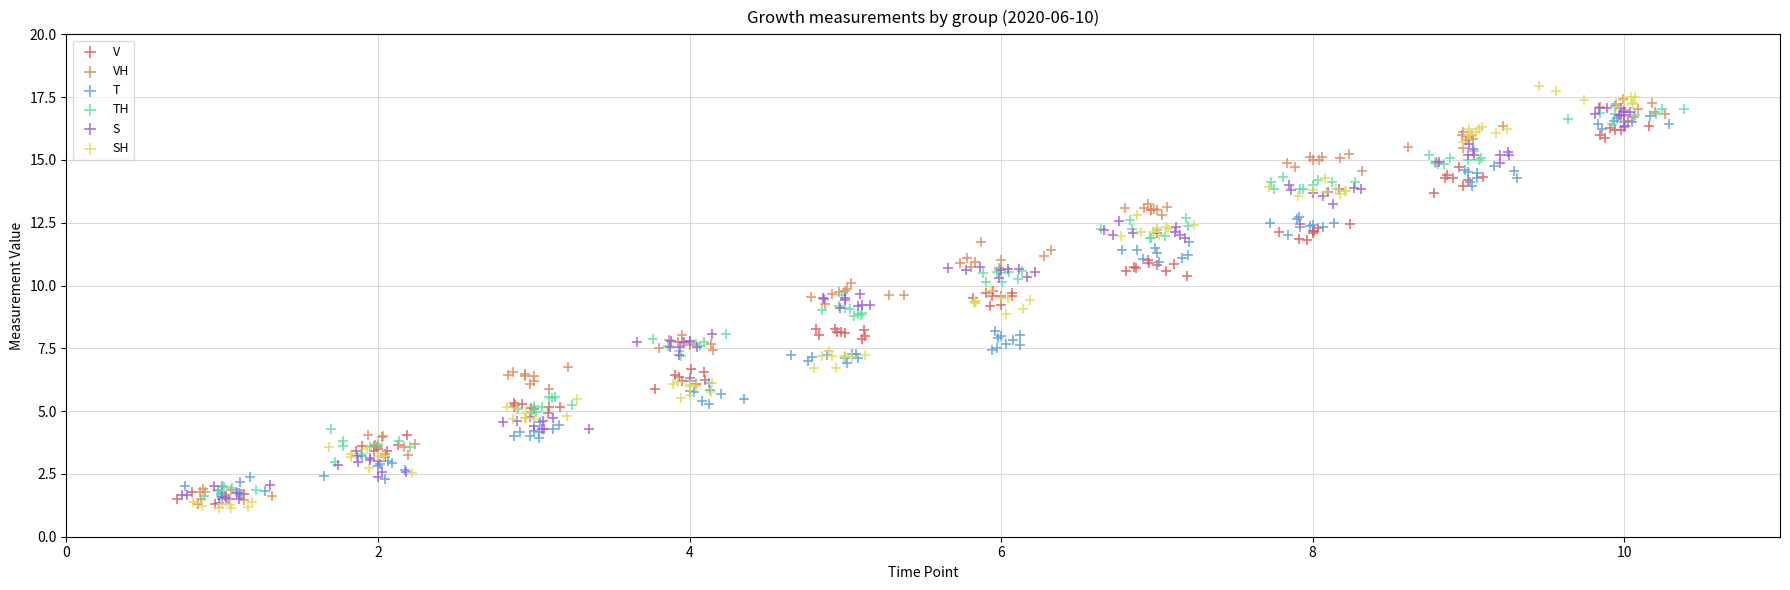

Which series has the largest Y range (max minus min)?

SH